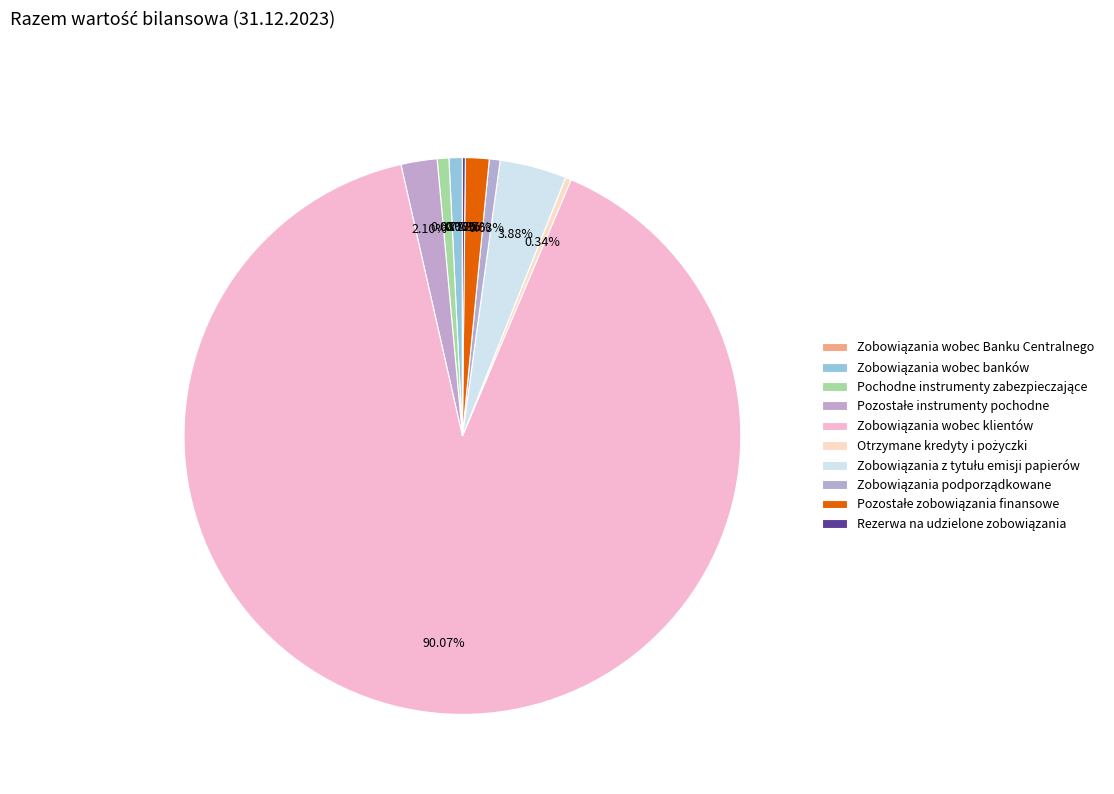

Which slice is the smallest?

Zobowiązania wobec Banku Centralnego